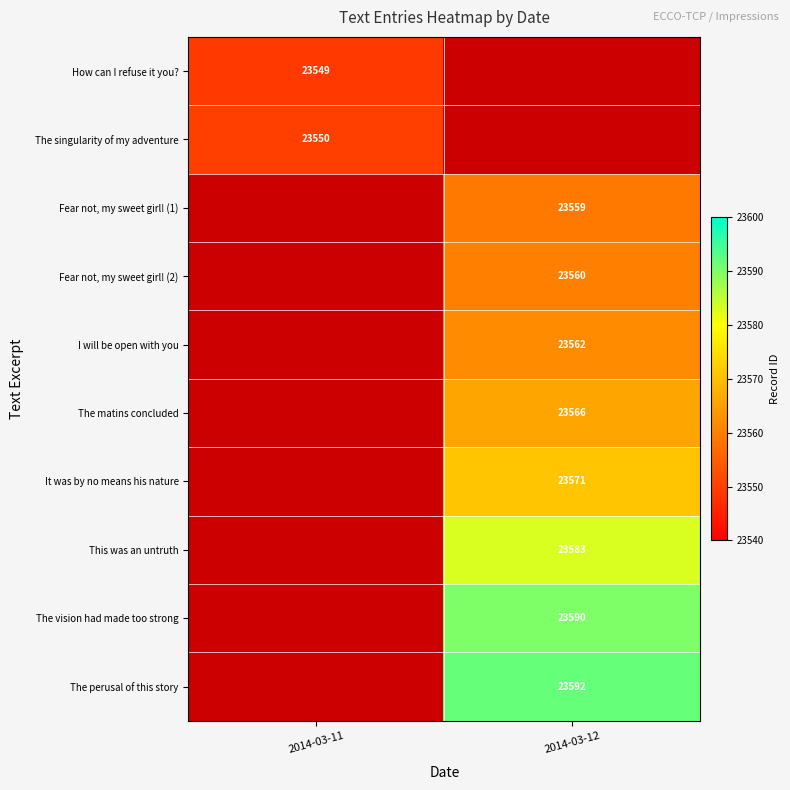

Is it true that The singularity of my adventure equals 34663.9 at 2014-03-11?

False